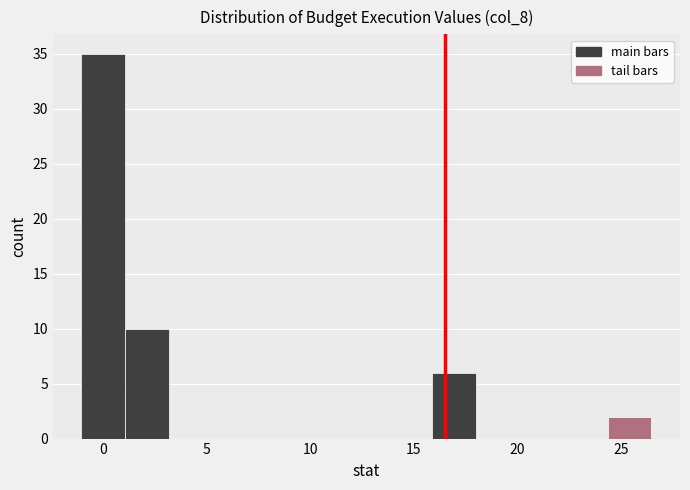

Reading left to right, transcribe this chart: for each bar, give the range it covers on the x-axis and its height. Neither the bar edges nor the heights are printed on the chart, so give them approximately, as read against the axes.

-1.0 to 1.0: 35
1.0 to 3.0: 10
3.0 to 5.5: 0
5.5 to 7.5: 0
7.5 to 9.5: 0
9.5 to 11.5: 0
11.5 to 14.0: 0
14.0 to 16.0: 0
16.0 to 18.0: 6
18.0 to 20.0: 0
20.0 to 22.0: 0
22.0 to 24.5: 0
24.5 to 26.5: 2